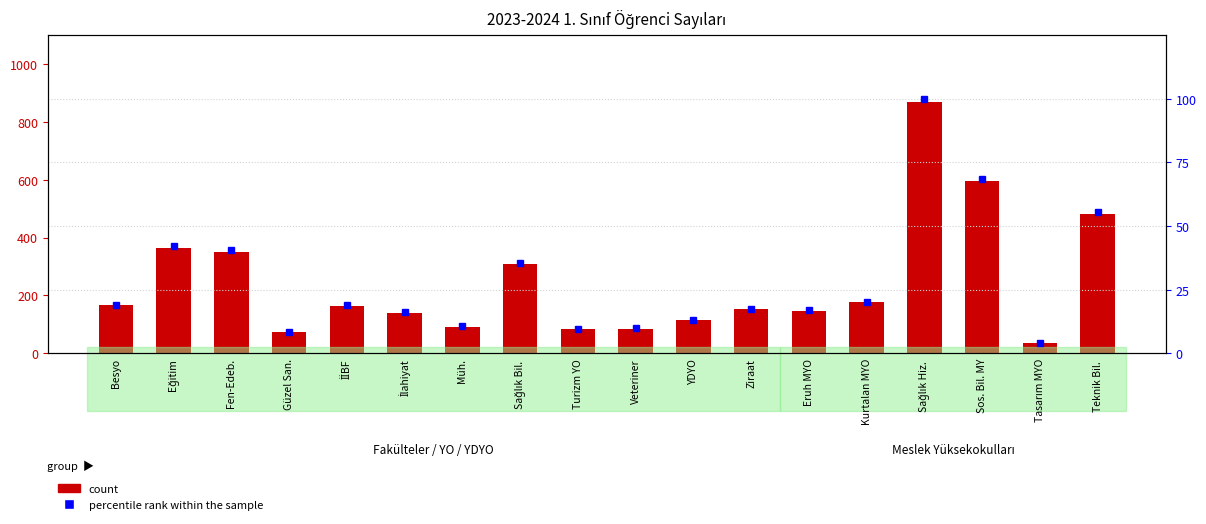

Rank the series at İİBF from highest to lowest value.

count, percentile rank within the sample